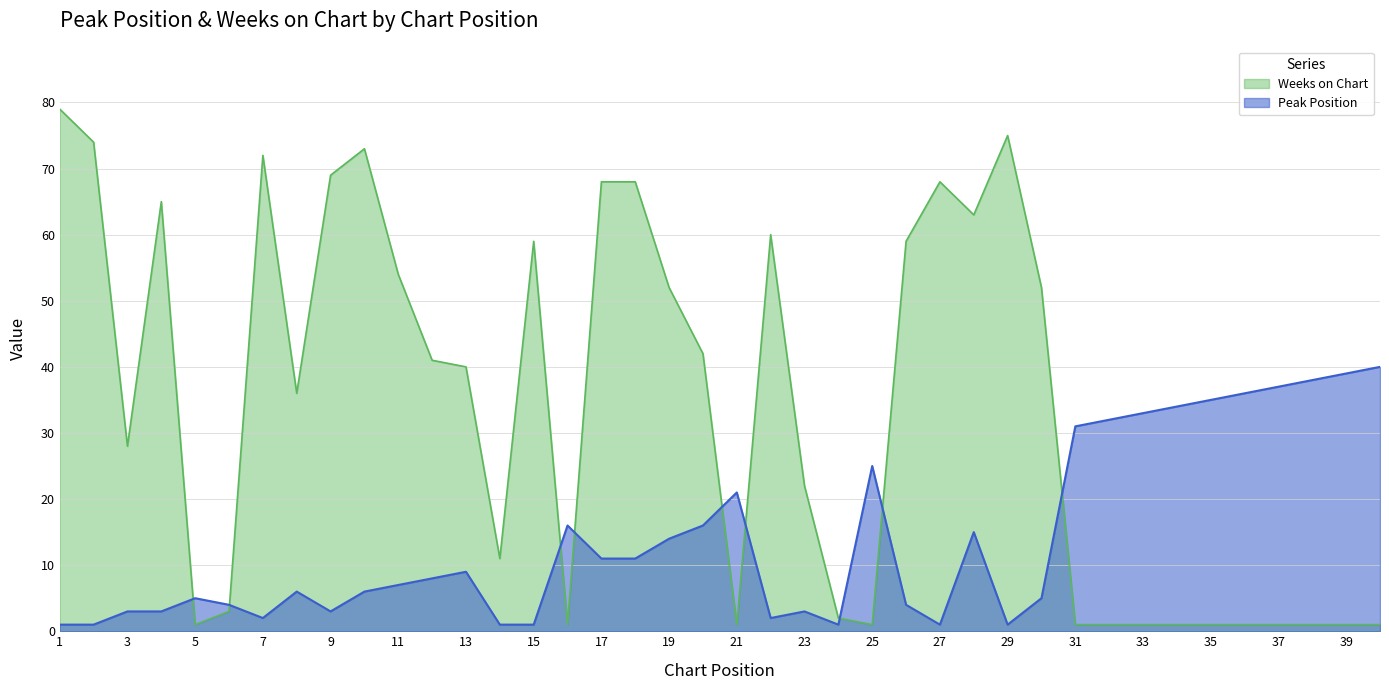

What is the spread (max minus min) of values at 37?

36